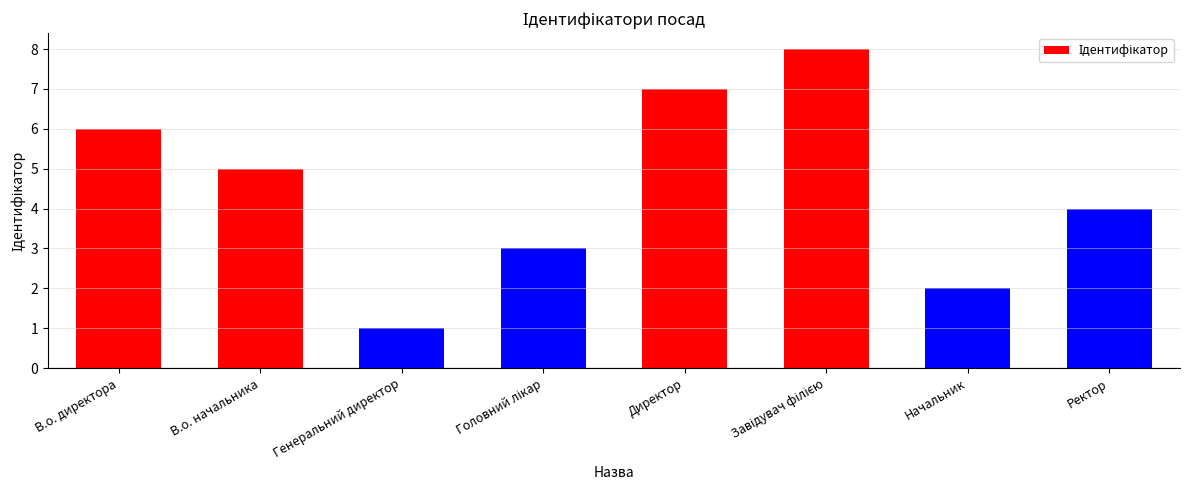

What is the difference between the second highest and minimum values?

6